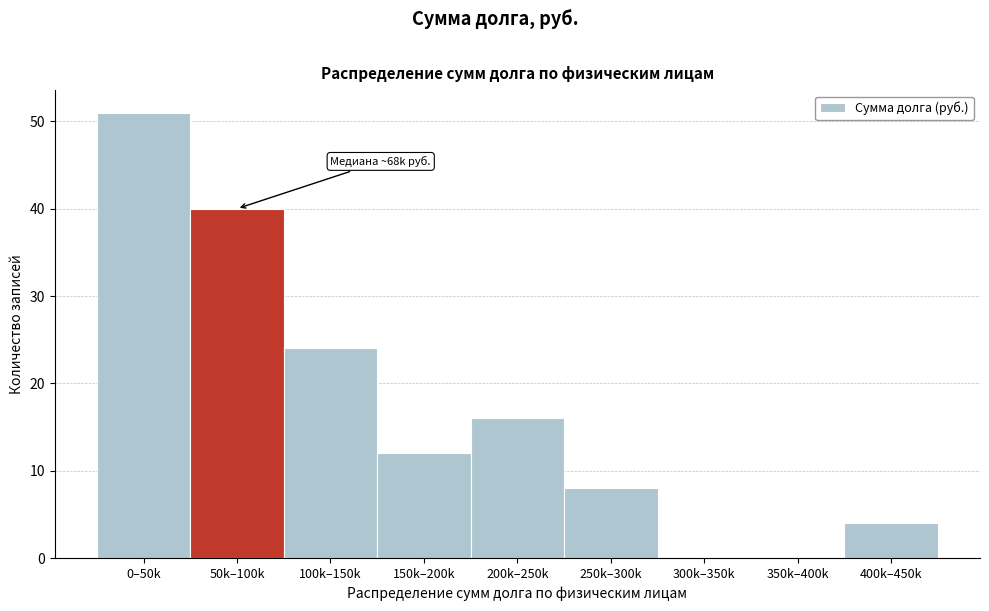

Reading left to right, list all the values displayed in this chart.

0–50k=51	50k–100k=40	100k–150k=24	150k–200k=12	200k–250k=16	250k–300k=8	300k–350k=0	350k–400k=0	400k–450k=4